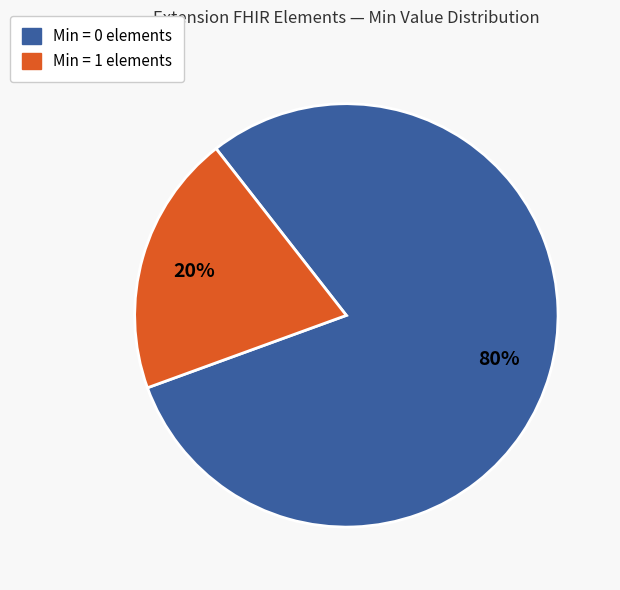

To the nearest percent, what is the average slice percentage?

50%